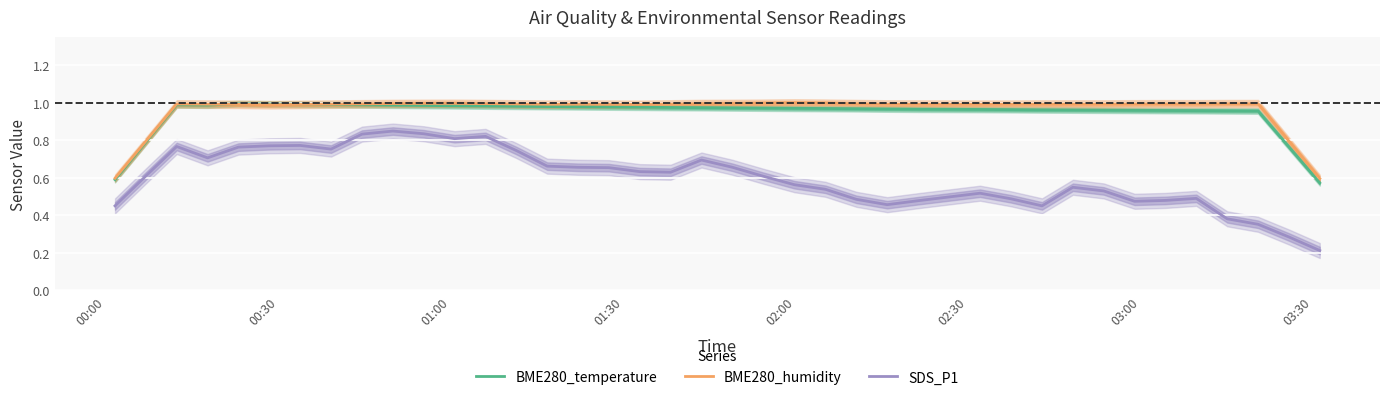

True or false: SDS_P1 and BME280_humidity cross at least once.

False